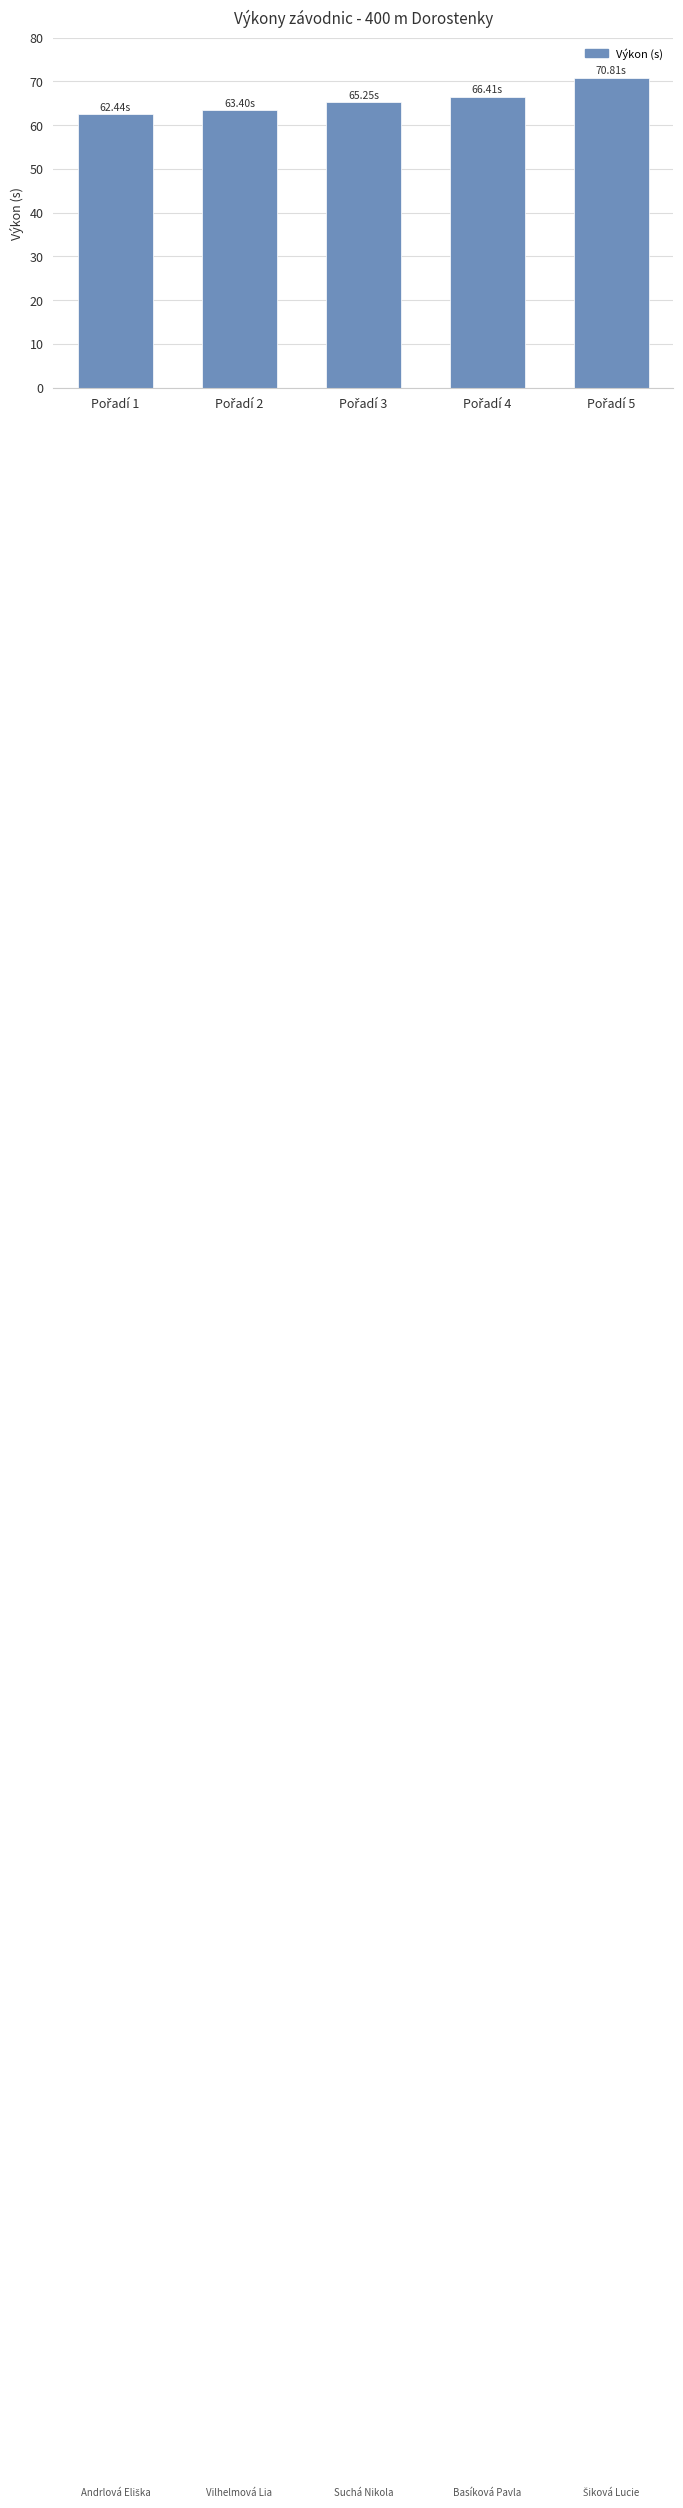

What is the difference between the maximum and minimum values?

8.4